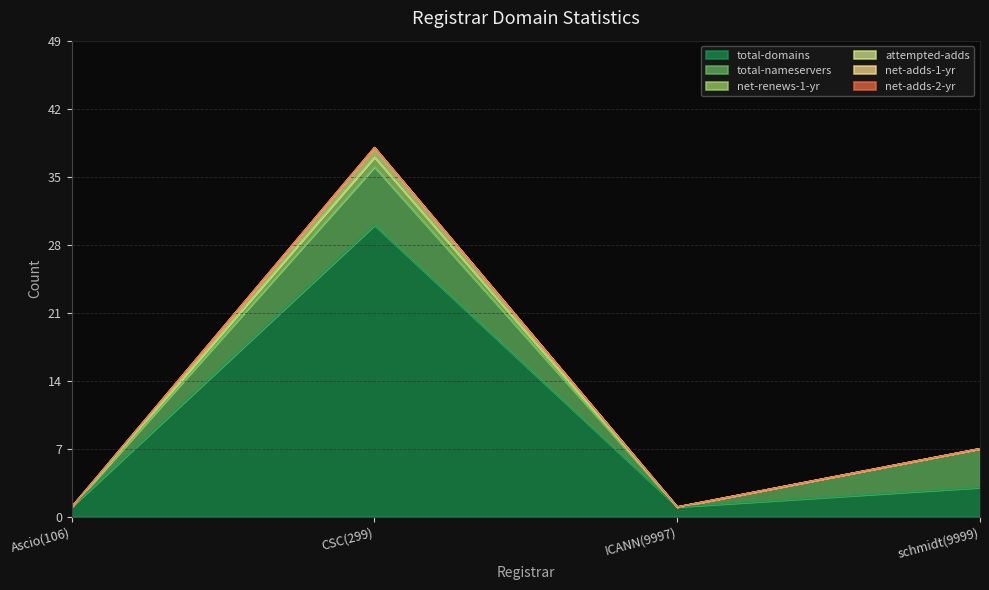

Where is the first local minimum for attempted-adds?

ICANN(9997)